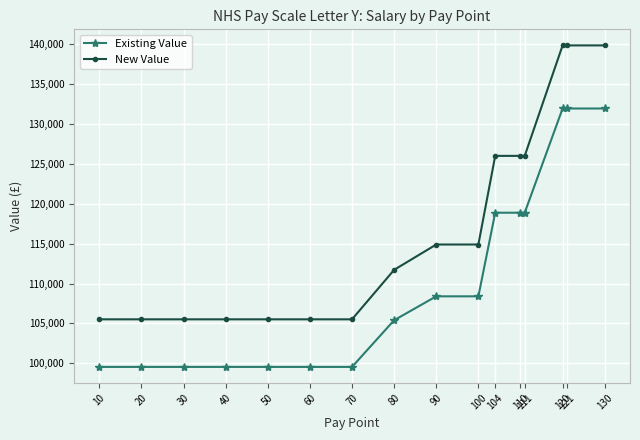

What is the approximate value of Existing Value at 80, to the nearest 10?

105390